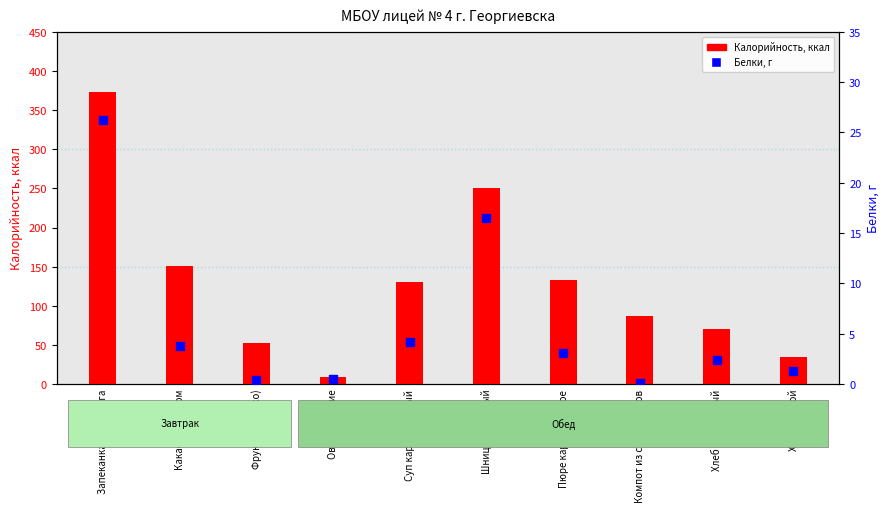

Which series reaches the minimum Y coordinate?

Белки, г